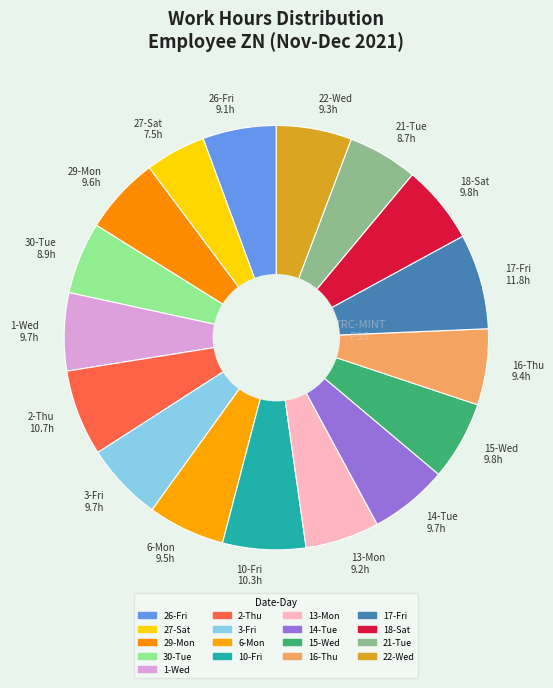

True or false: 22-Wed accounts for 6% of the total.

True